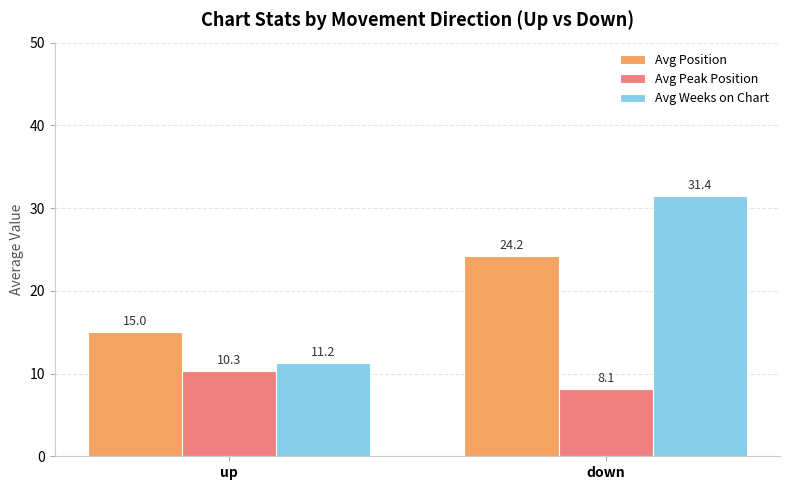

What value does the Avg Peak Position series have at up?

10.3